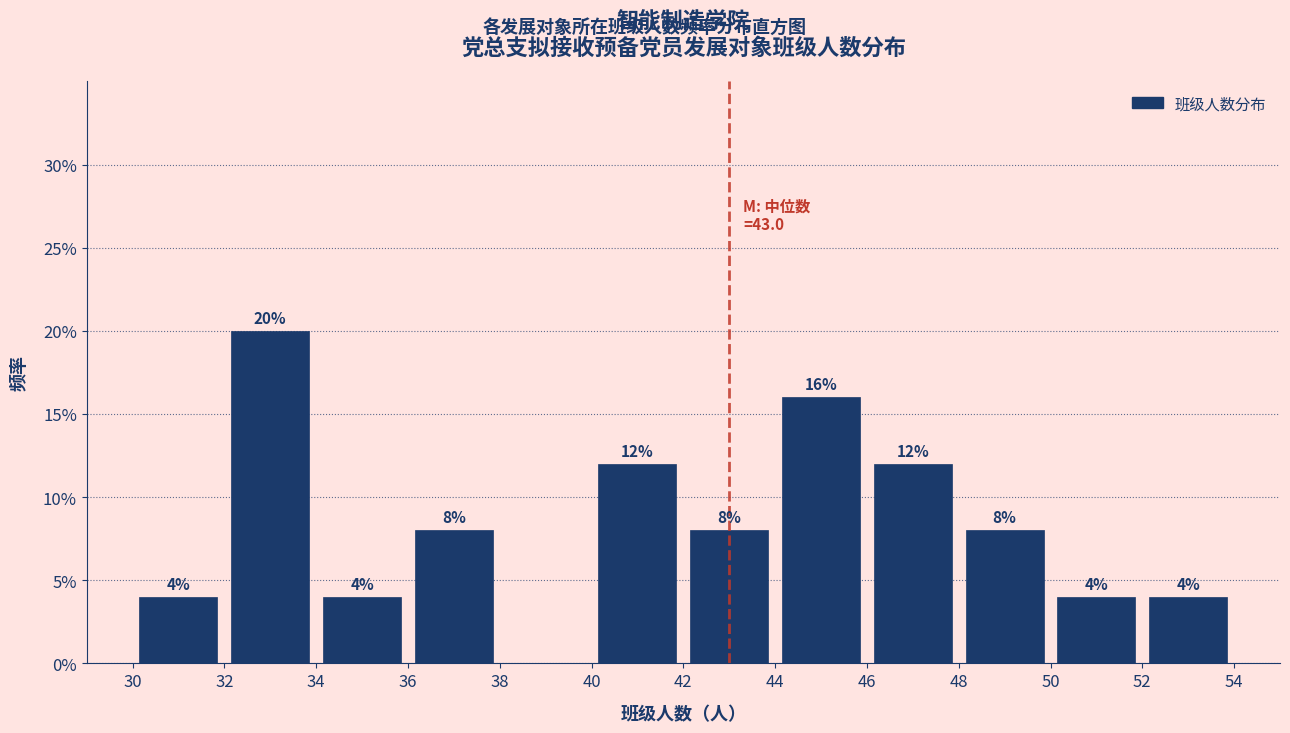

Which range on the x-axis has the tallest bar?

32 to 34